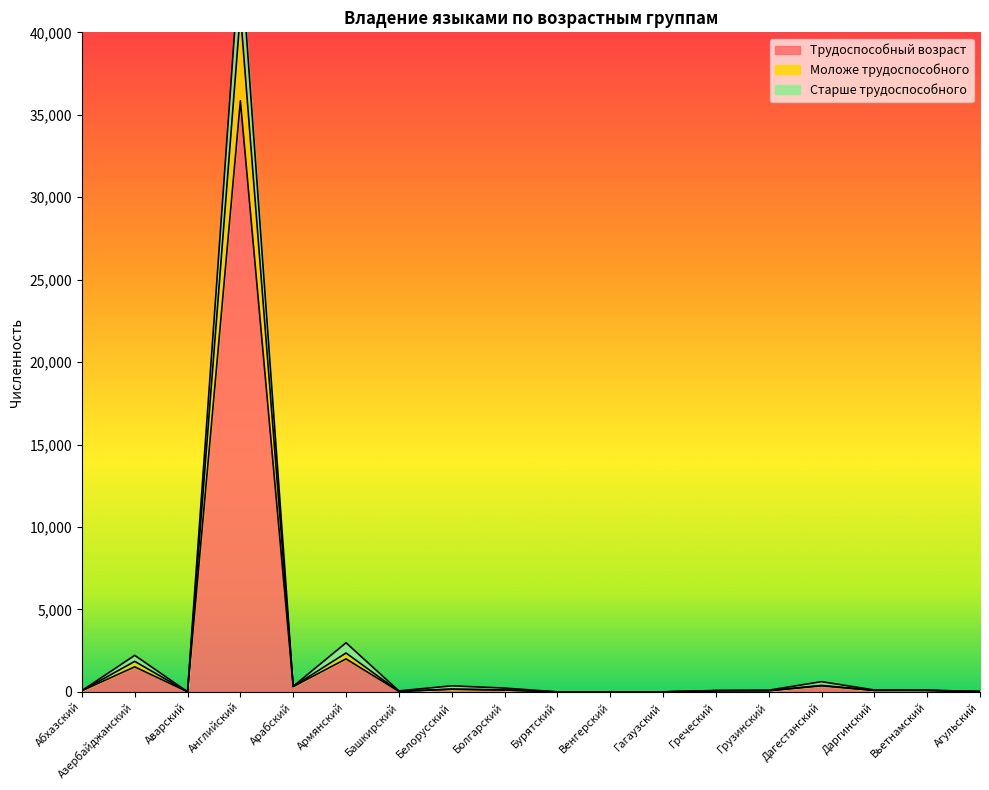

True or false: Моложе трудоспособного and Трудоспособный возраст intersect in this chart.

False